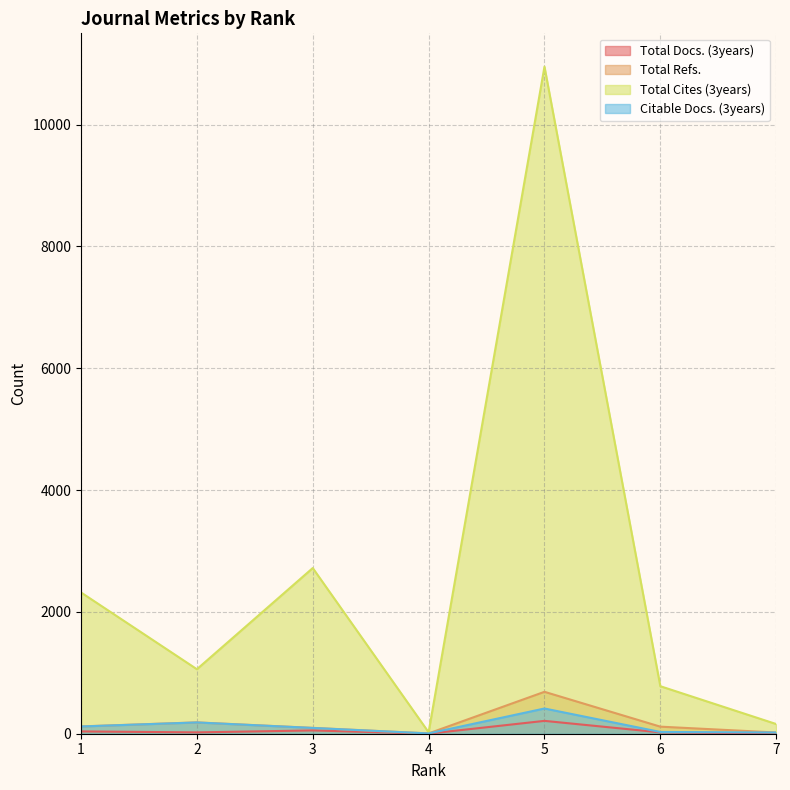

Does the chart display data point markers on the line(s)?

No